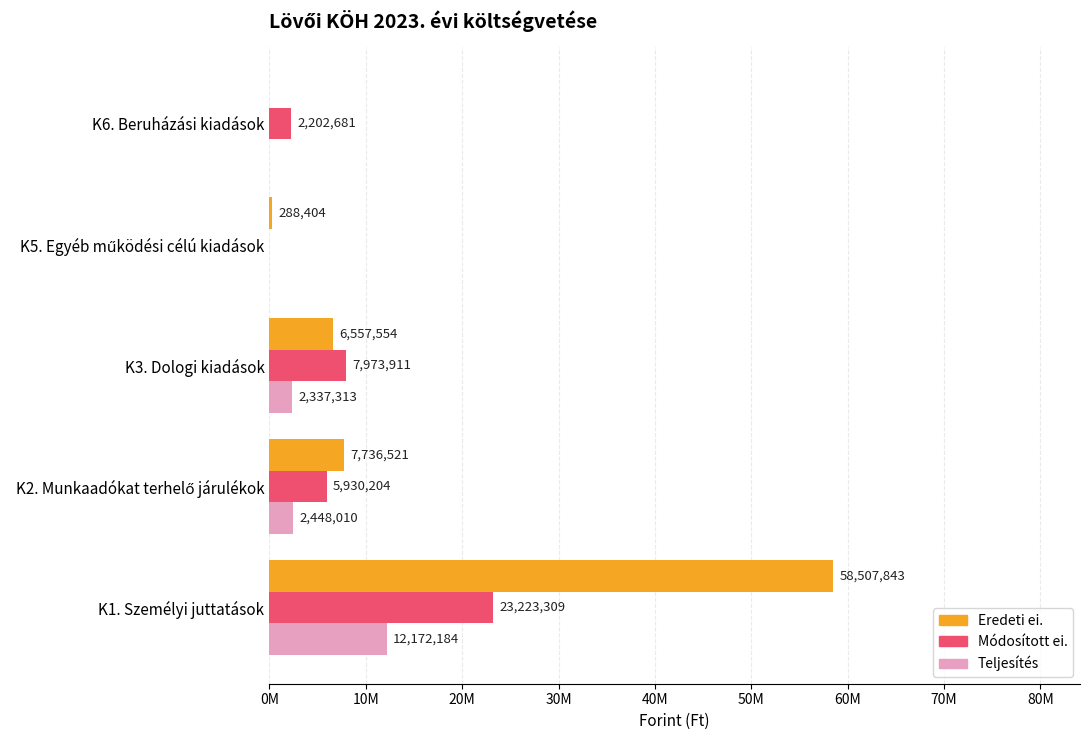

What is the maximum value for Teljesítés?

12172184